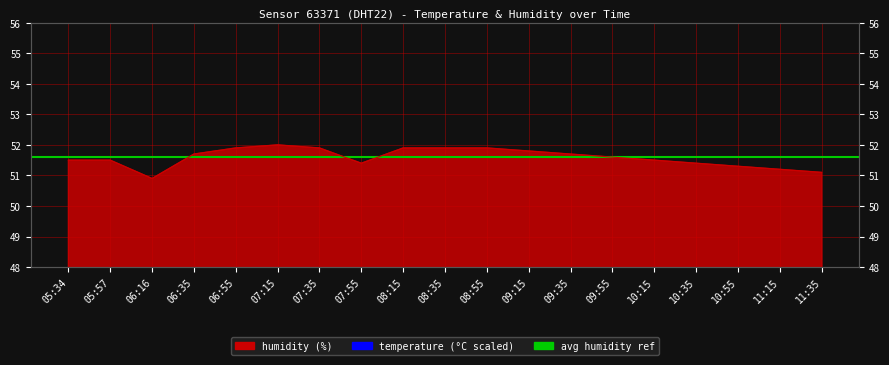

At which label does temperature reach its peak?

05:34